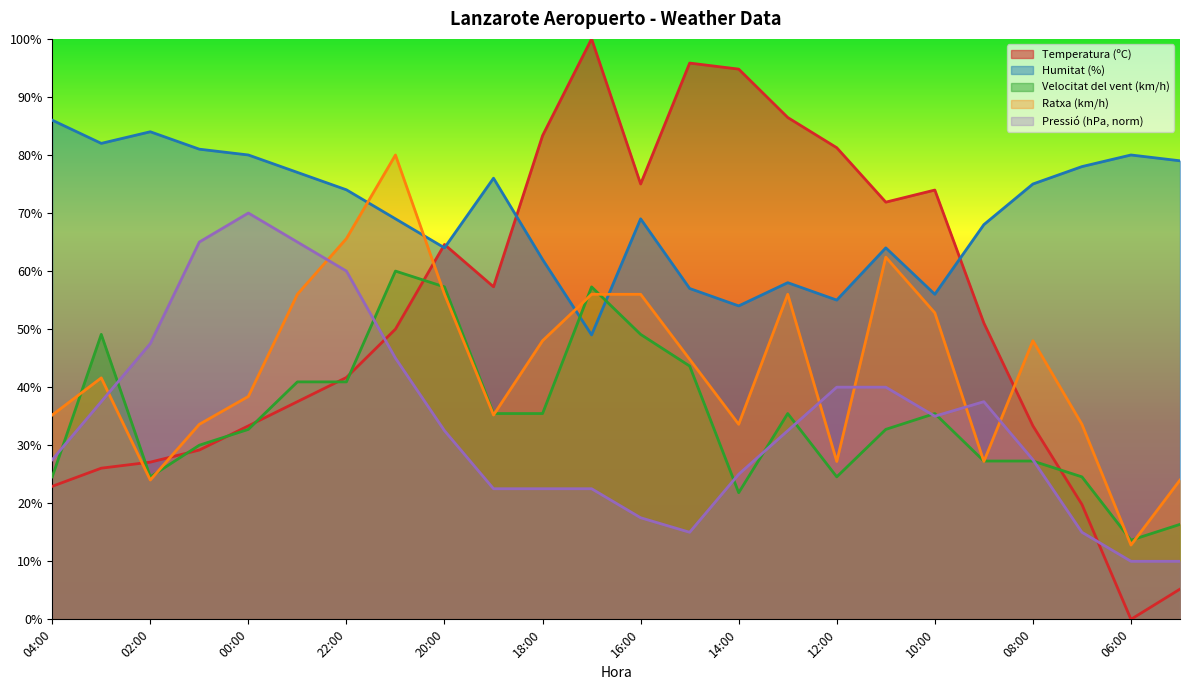

What are all the series names shown in the legend?

Temperatura (ºC), Humitat (%), Velocitat del vent (km/h), Ratxa (km/h), Pressió (hPa, norm)